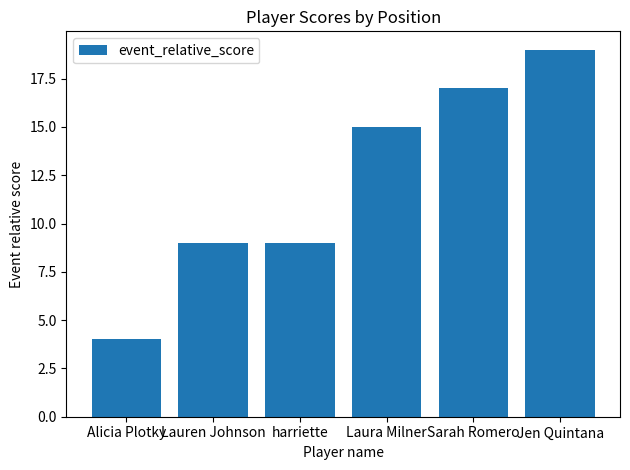

Reading left to right, what are all the values shown in this chart?

4	9	9	15	17	19